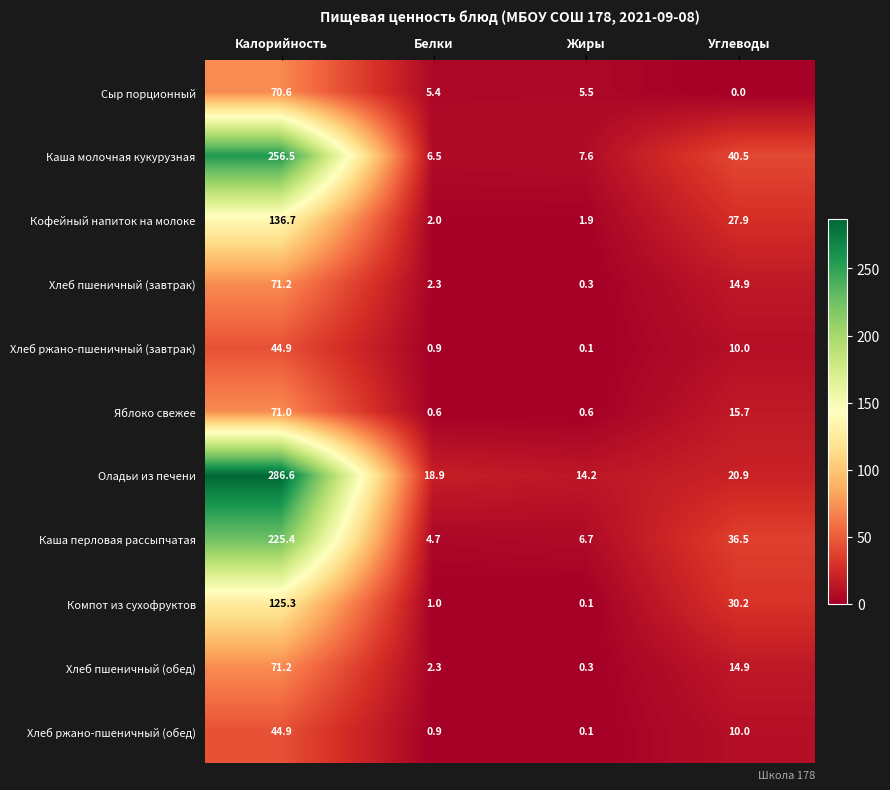

The value of Яблоко свежее at Жиры is 0.6. True or false?

True